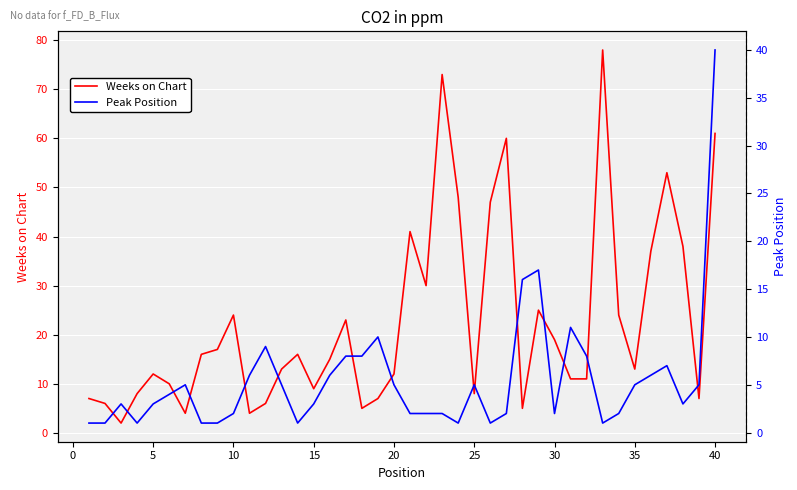

How many intersections are there between Weeks on Chart and Peak Position?

10